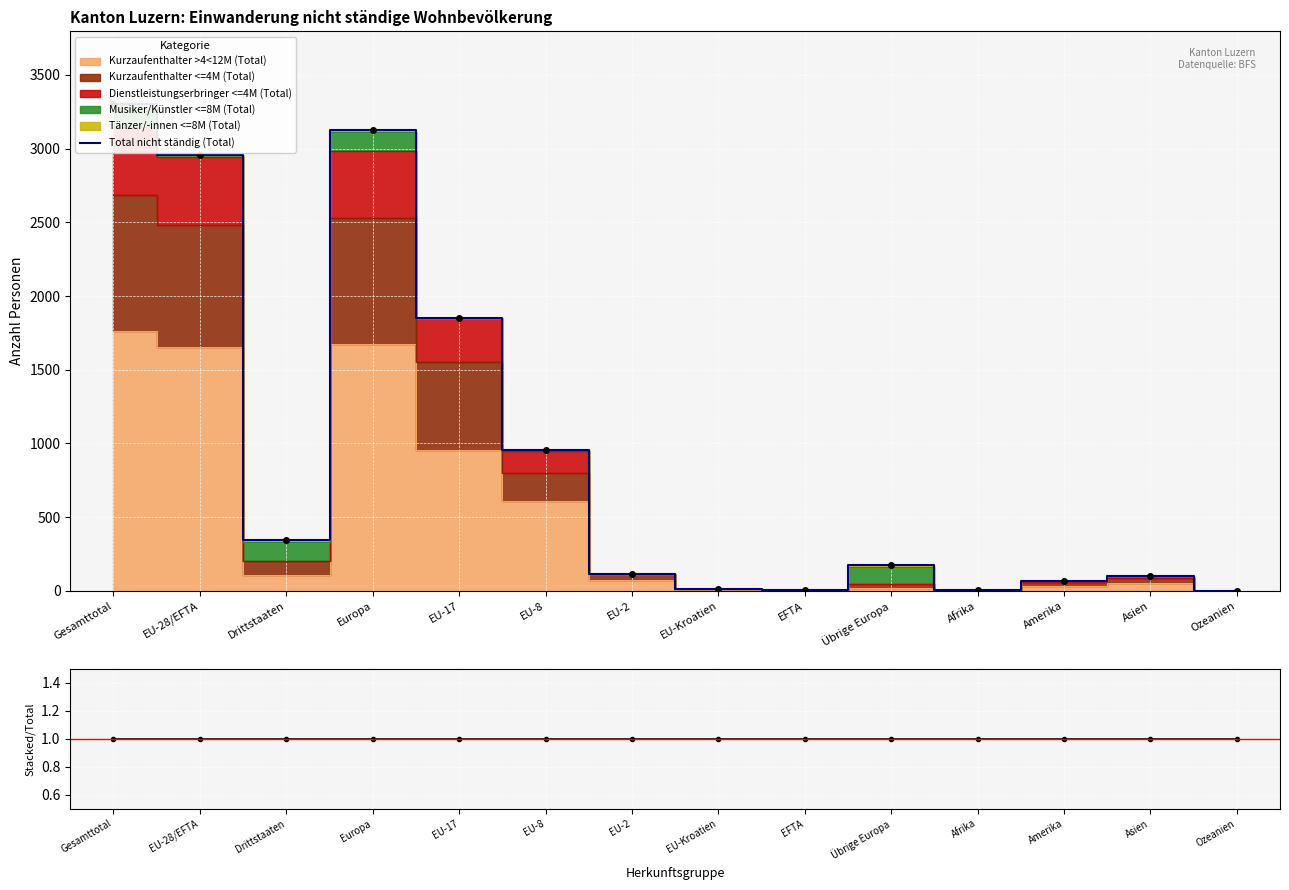

True or false: Stacked/Total and Total nicht ständig (Total) intersect in this chart.

False